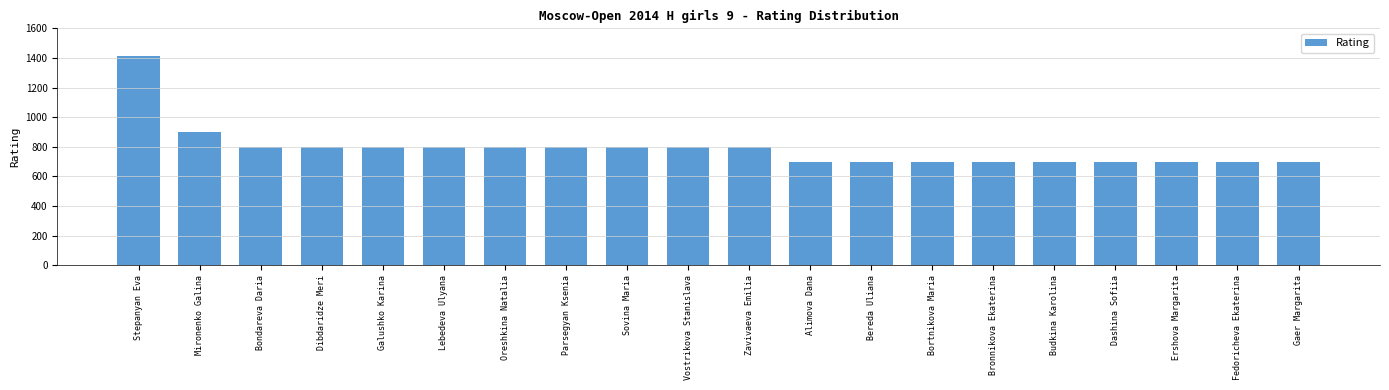

Where is the data nearest to the value 1056?

Mironenko Galina